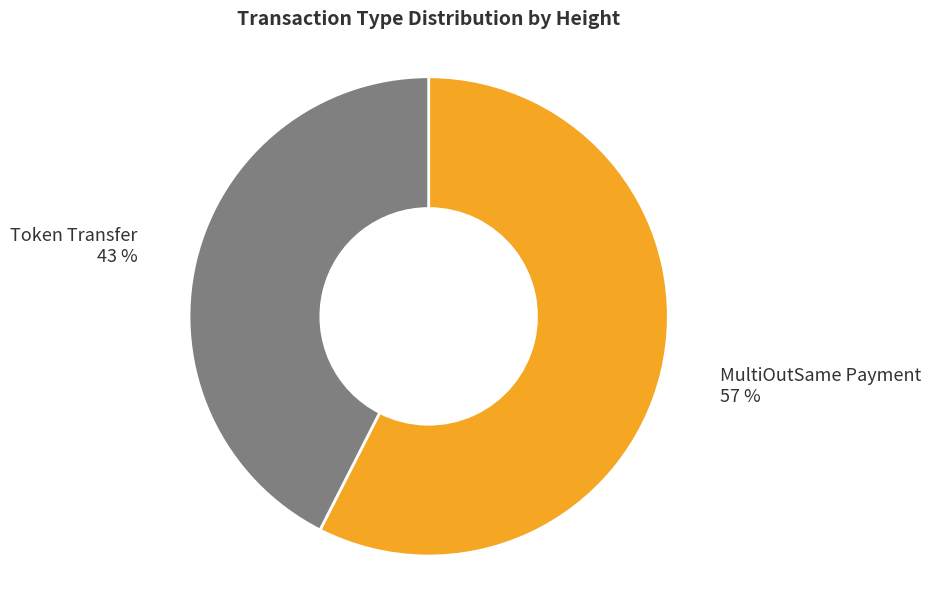

Which has a higher value, MultiOutSame Payment or Token Transfer?

MultiOutSame Payment